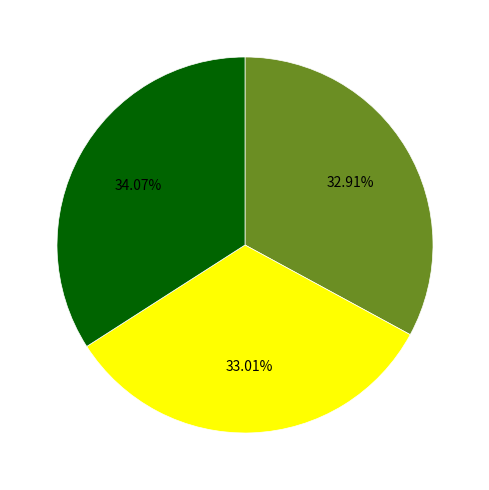

Is there any slice that represents more than half of the pie?

No